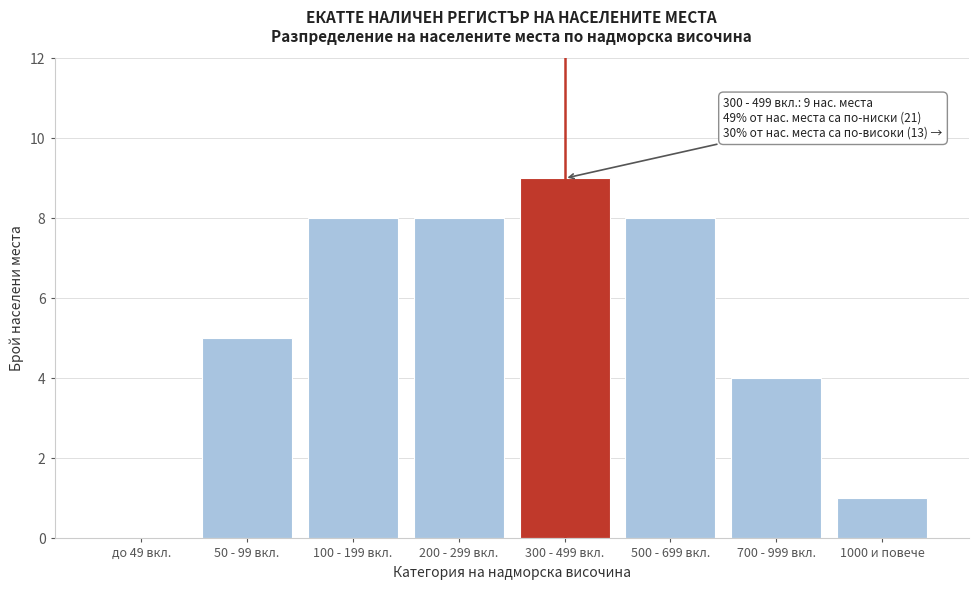

Reading left to right, list all the values displayed in this chart.

до 49 вкл.=0	50 - 99 вкл.=5	100 - 199 вкл.=8	200 - 299 вкл.=8	300 - 499 вкл.=9	500 - 699 вкл.=8	700 - 999 вкл.=4	1000 и повече=1